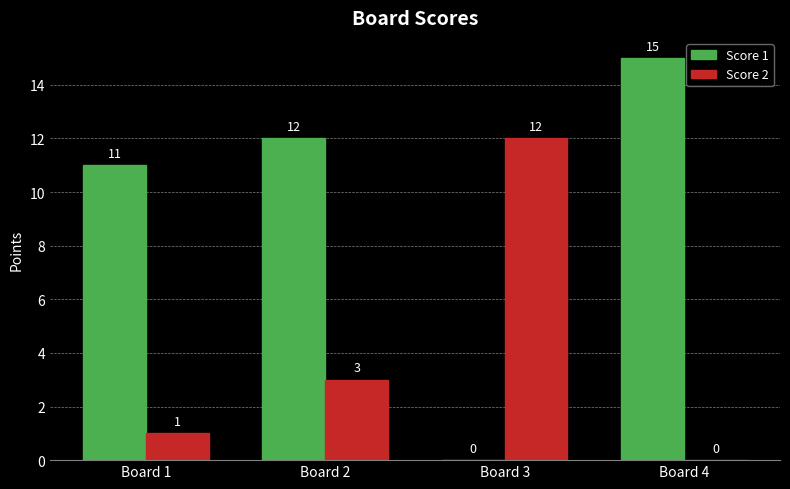

Where is Score 1 nearest to the value 7?

Board 1